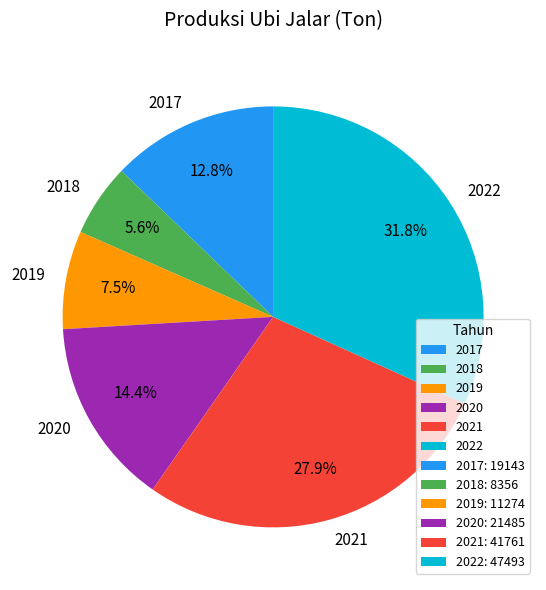

Count the number of slices in the pie.

6